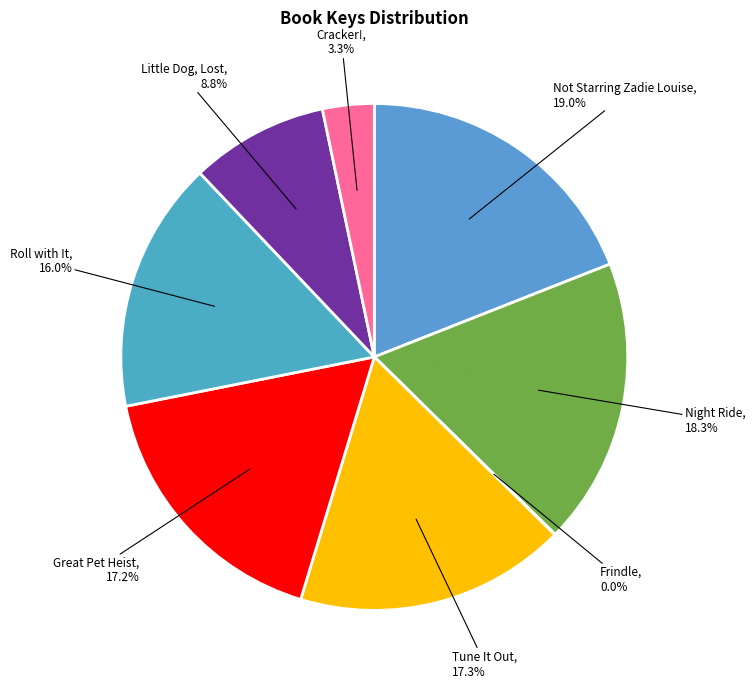

To the nearest percent, what is the average slice percentage?

12%